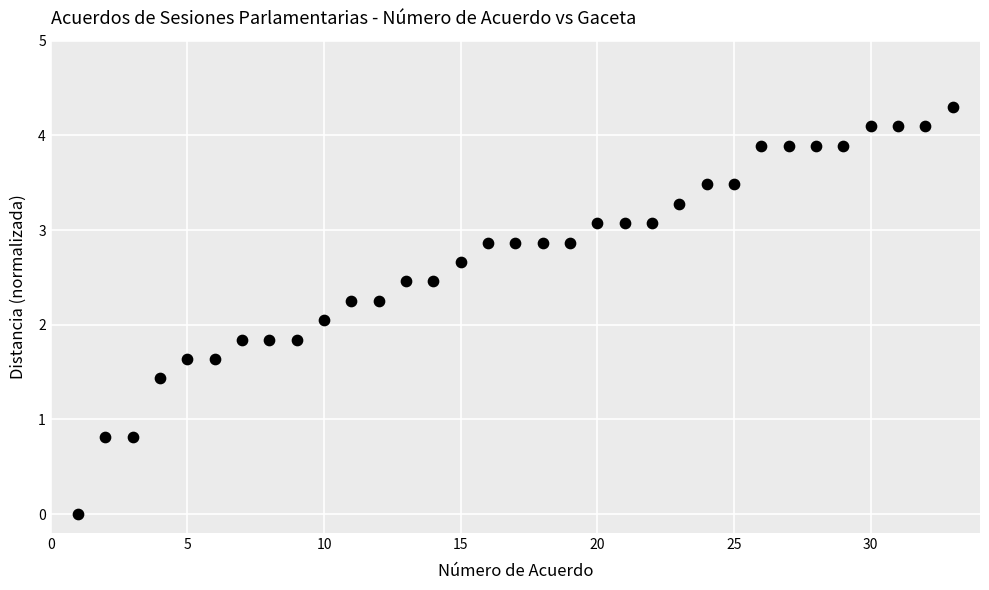

What is the range of Y values (max minus min)?

4.3